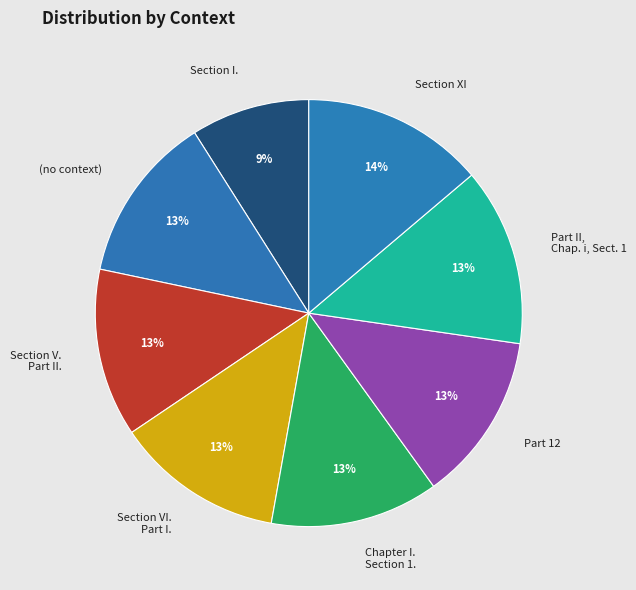

Is it true that (no context) is 18% of the pie?

False